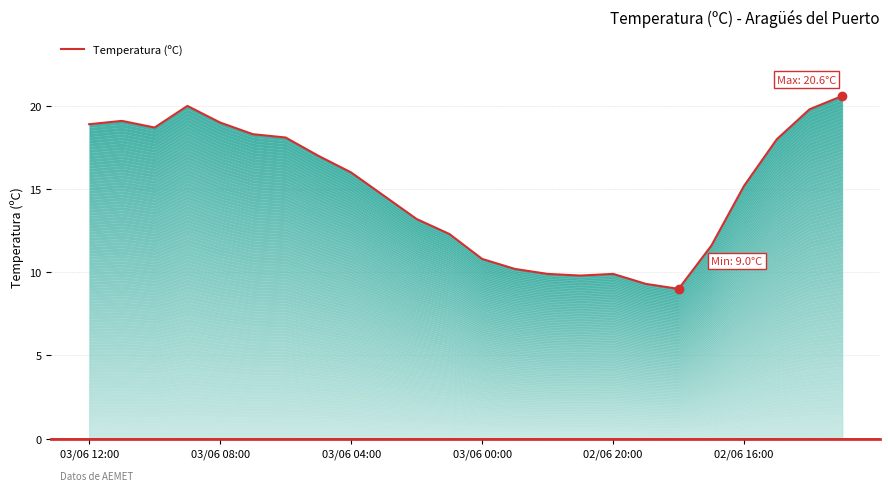

What is the change in value from 13 to 23?

+10.4